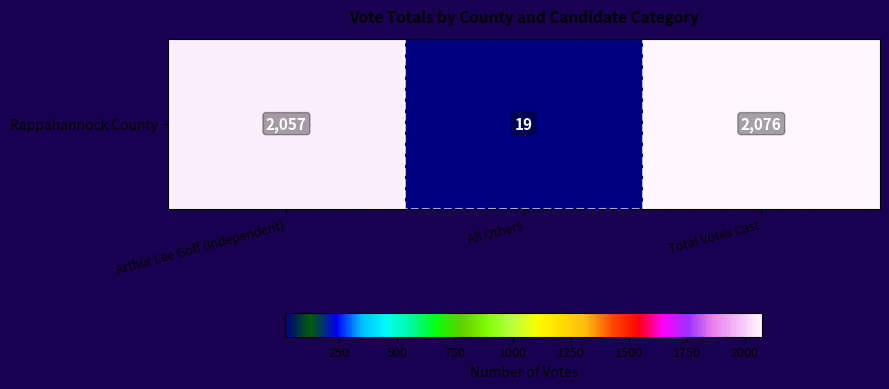

What is the greatest value displayed?

2076